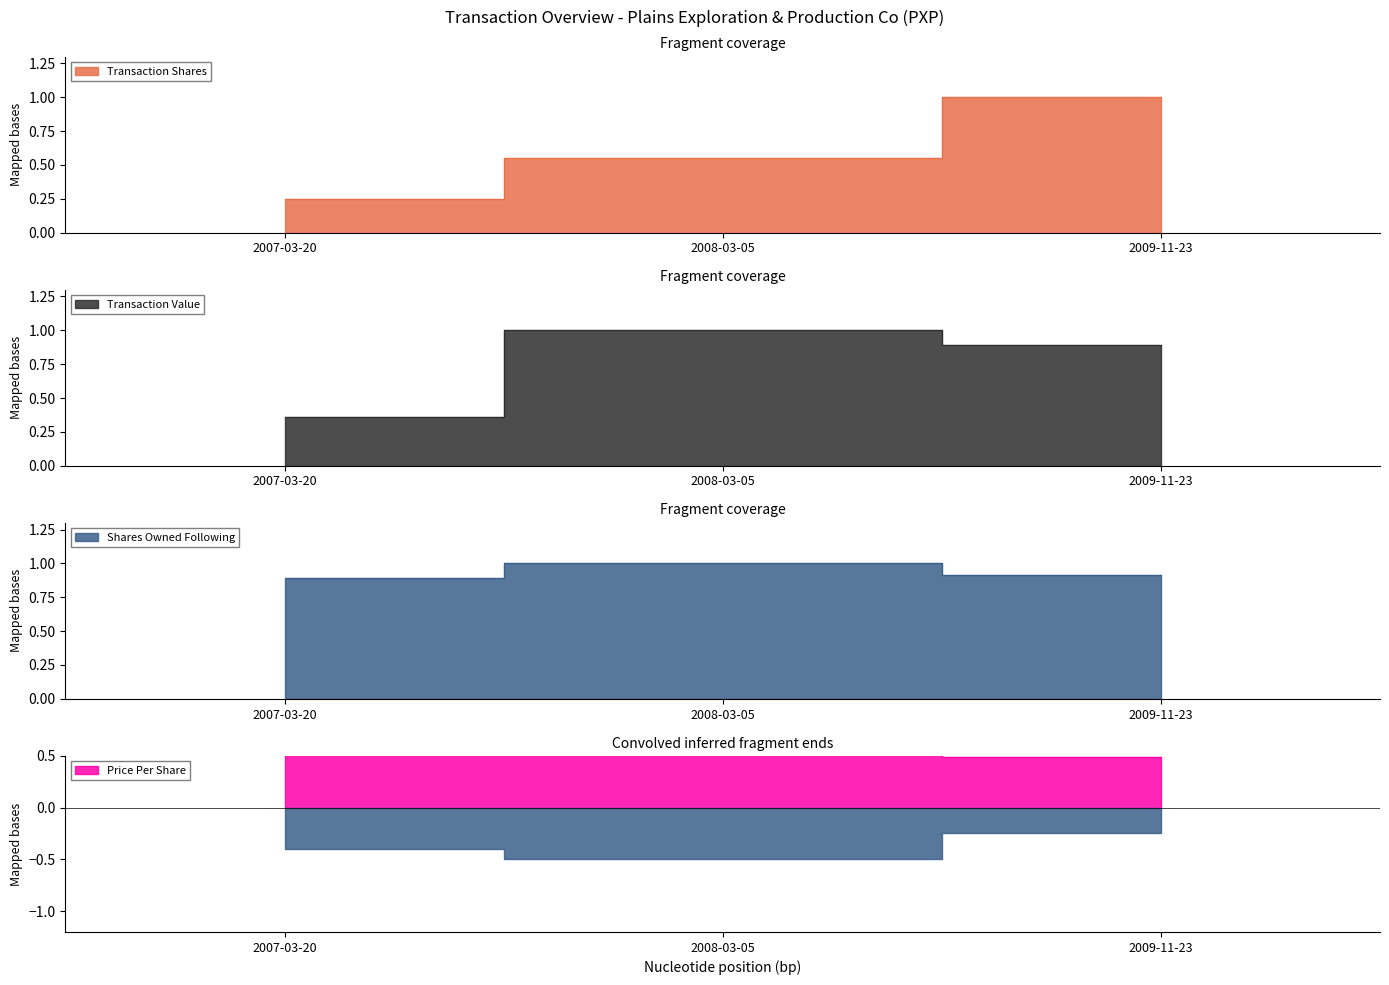

What is the label of the 1st point from the left?

2007-03-20